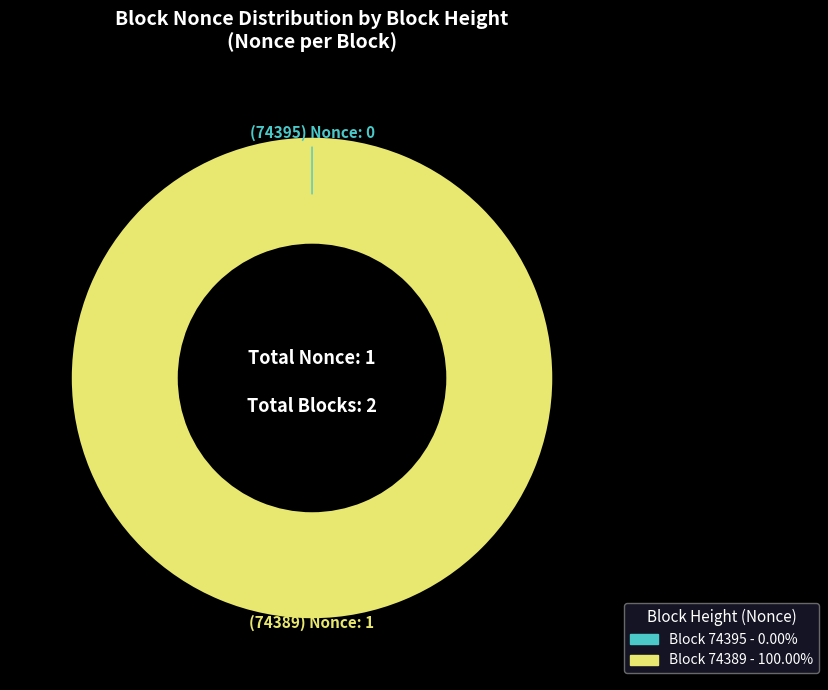

The 74389 slice represents 100% of the pie. True or false?

True